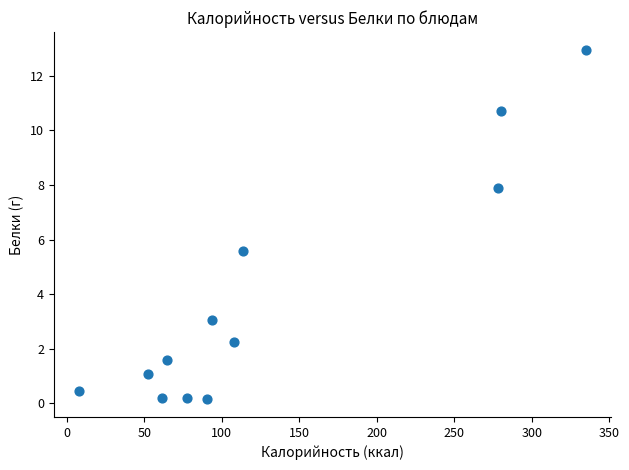

What Y value in the scatter plot is closest to 6?

5.6